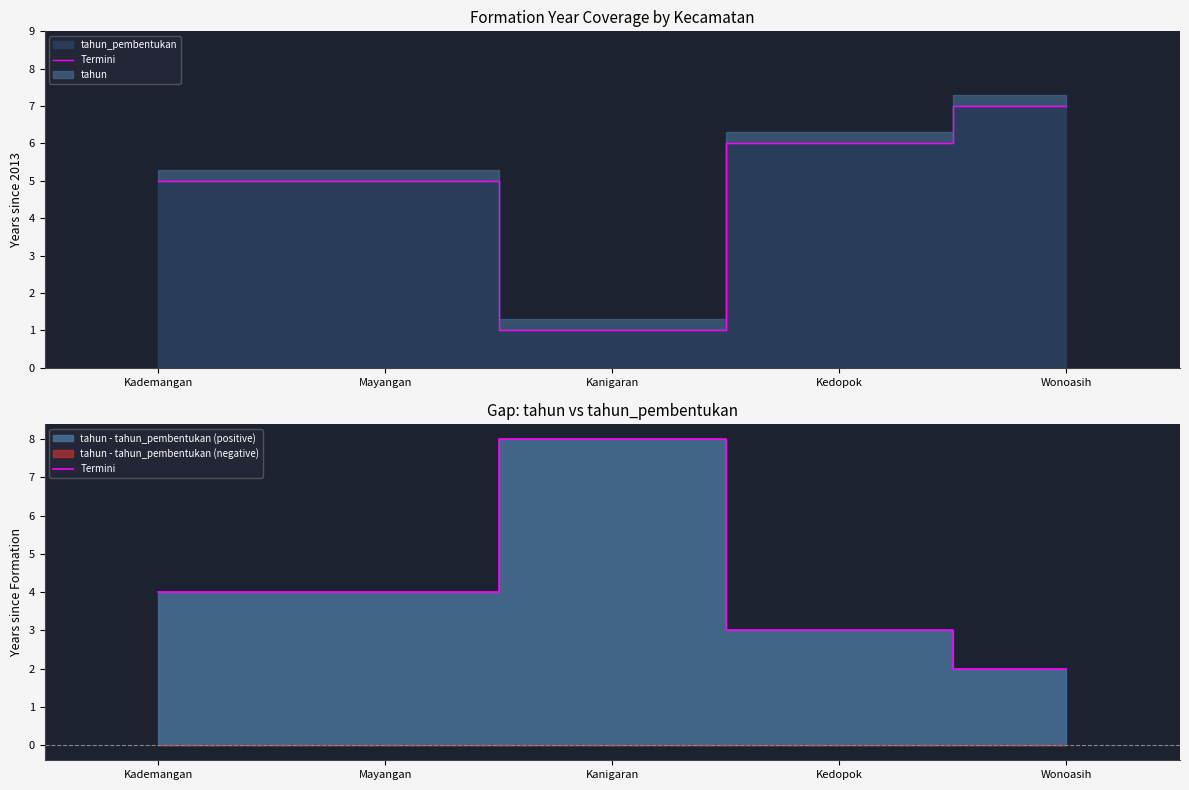

How many values exceed 4?

1